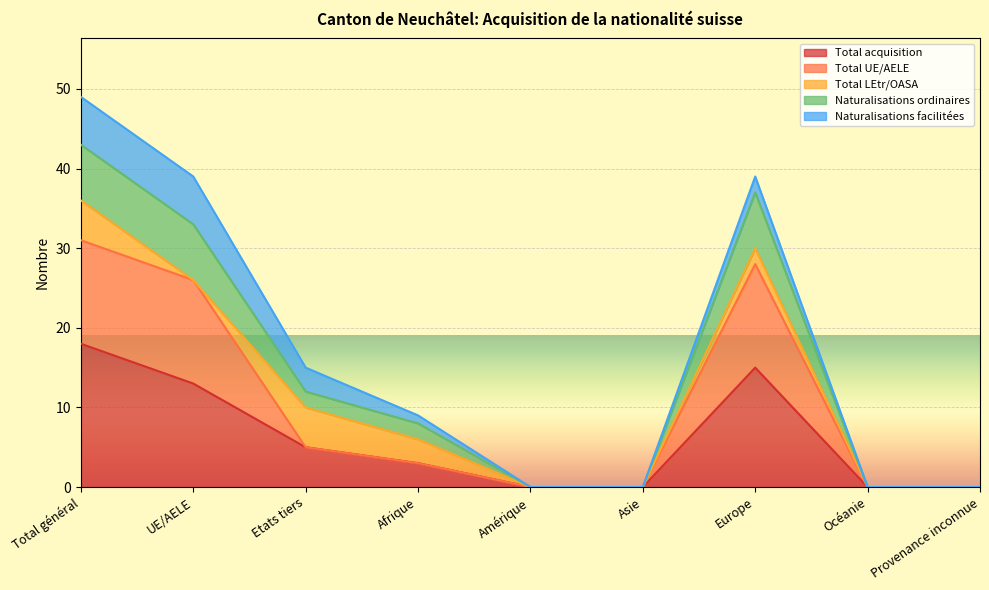

The value of Total acquisition at Asie is 0. True or false?

True